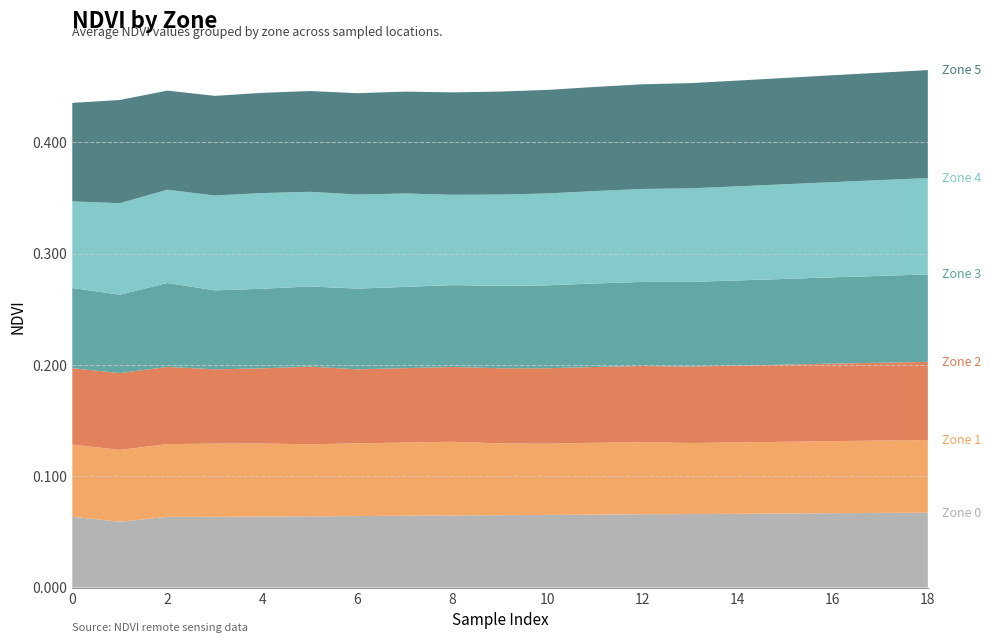

Reading left to right, transcribe all the data shown in this chart.

Zone 0: 0.1	0.1	0.1	0.1	0.1	0.1	0.1	0.1	0.1	0.1	0.1	0.1	0.1	0.1	0.1	0.1	0.1	0.1	0.1
Zone 1: 0.1	0.1	0.1	0.1	0.1	0.1	0.1	0.1	0.1	0.1	0.1	0.1	0.1	0.1	0.1	0.1	0.1	0.1	0.1
Zone 2: 0.1	0.1	0.1	0.1	0.1	0.1	0.1	0.1	0.1	0.1	0.1	0.1	0.1	0.1	0.1	0.1	0.1	0.1	0.1
Zone 3: 0.1	0.1	0.1	0.1	0.1	0.1	0.1	0.1	0.1	0.1	0.1	0.1	0.1	0.1	0.1	0.1	0.1	0.1	0.1
Zone 4: 0.1	0.1	0.1	0.1	0.1	0.1	0.1	0.1	0.1	0.1	0.1	0.1	0.1	0.1	0.1	0.1	0.1	0.1	0.1
Zone 5: 0.1	0.1	0.1	0.1	0.1	0.1	0.1	0.1	0.1	0.1	0.1	0.1	0.1	0.1	0.1	0.1	0.1	0.1	0.1